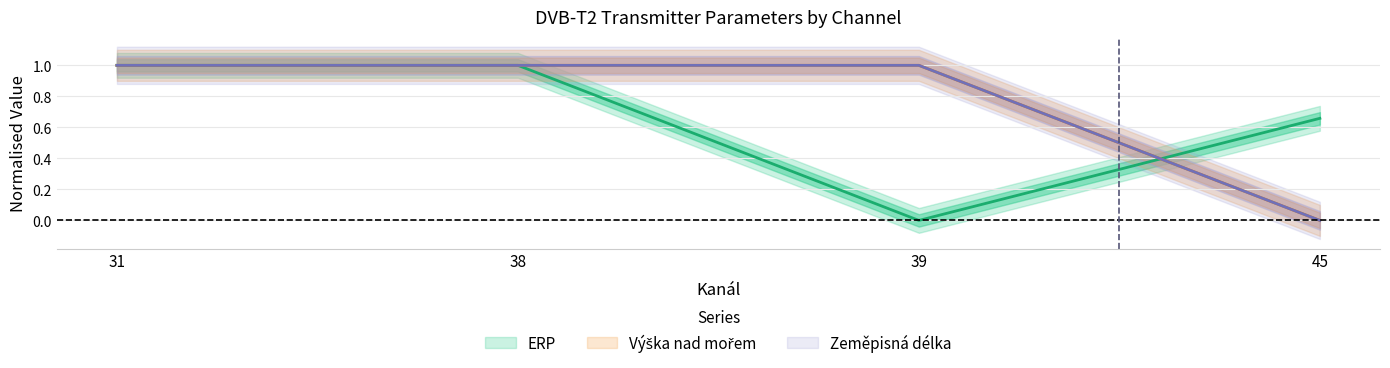

How many intersections are there between ERP and Výška nad mořem?

1